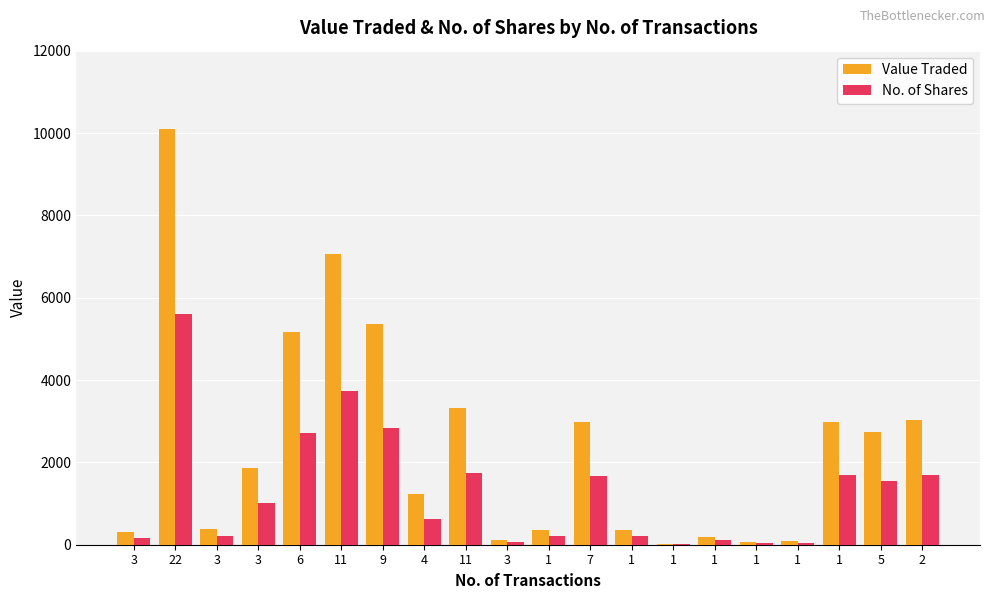

What is the label of the 11th bar from the left?

1